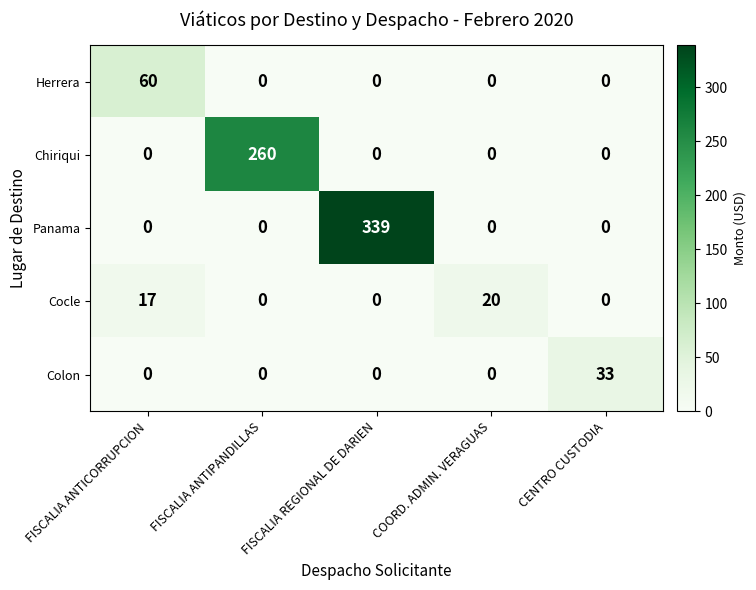

At which category does the chart reach its peak across all series?

FISCALIA REGIONAL DE DARIEN